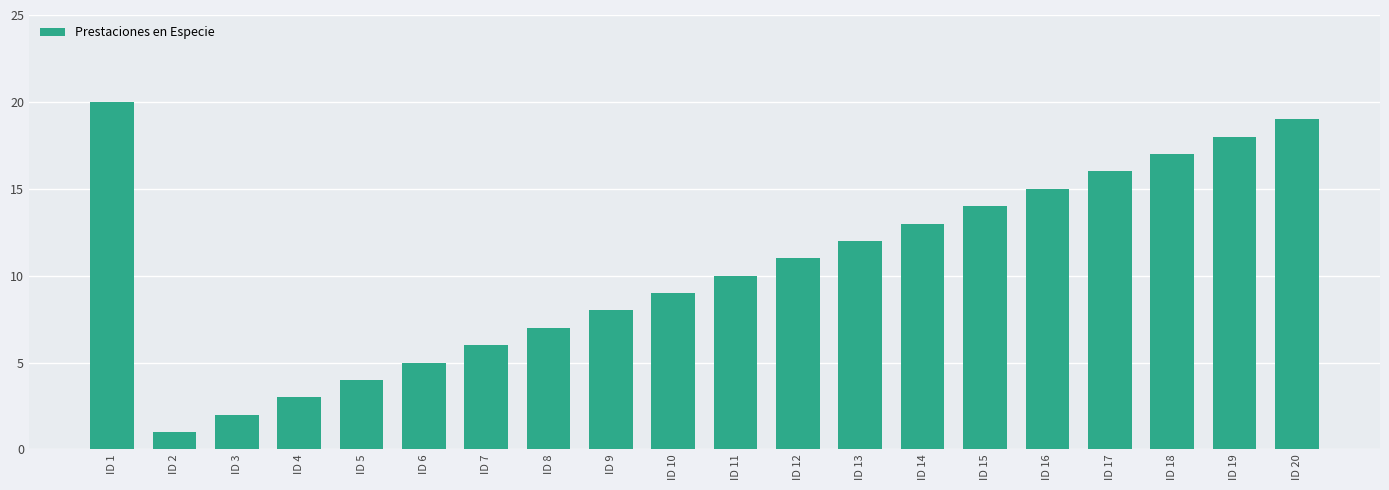

Approximately how many times larger is the value at ID 5 compared to ID 18?

0.2